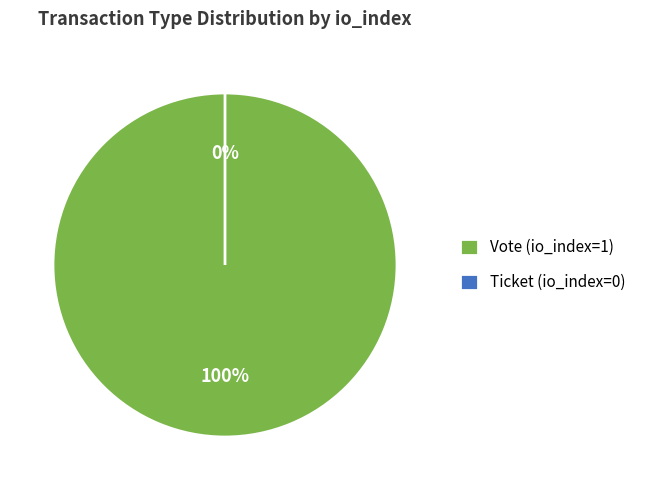

Does Vote (io_index=1) account for over 50% of the chart?

Yes